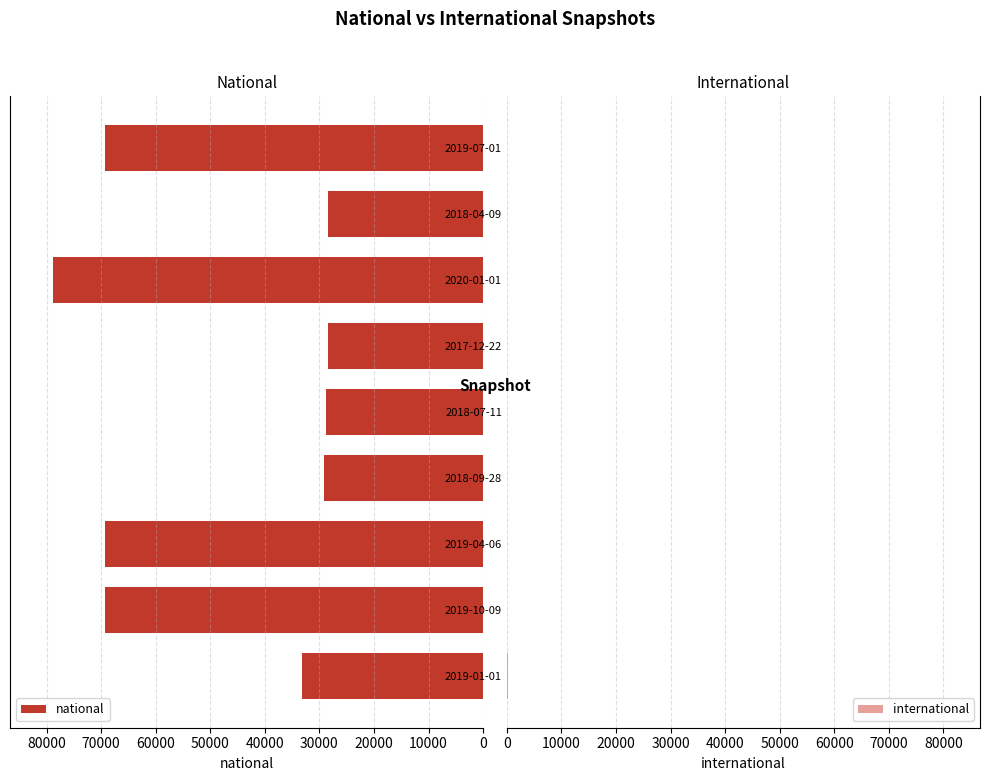

What is the lowest value of the national series?

28357